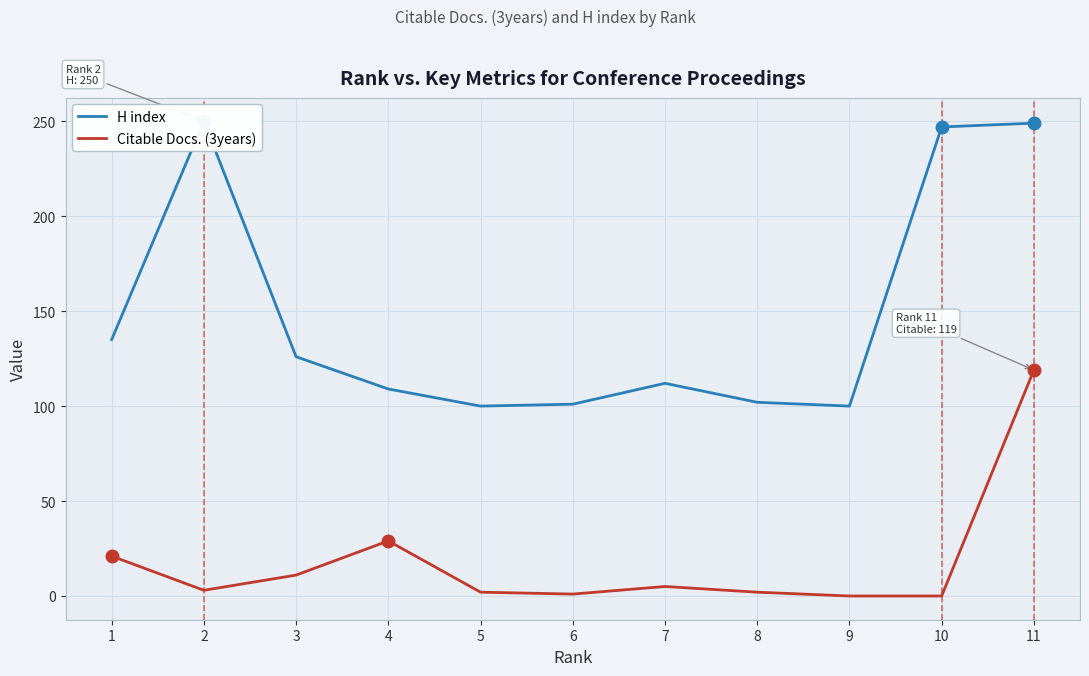

At which label does H index first exceed 112?

1